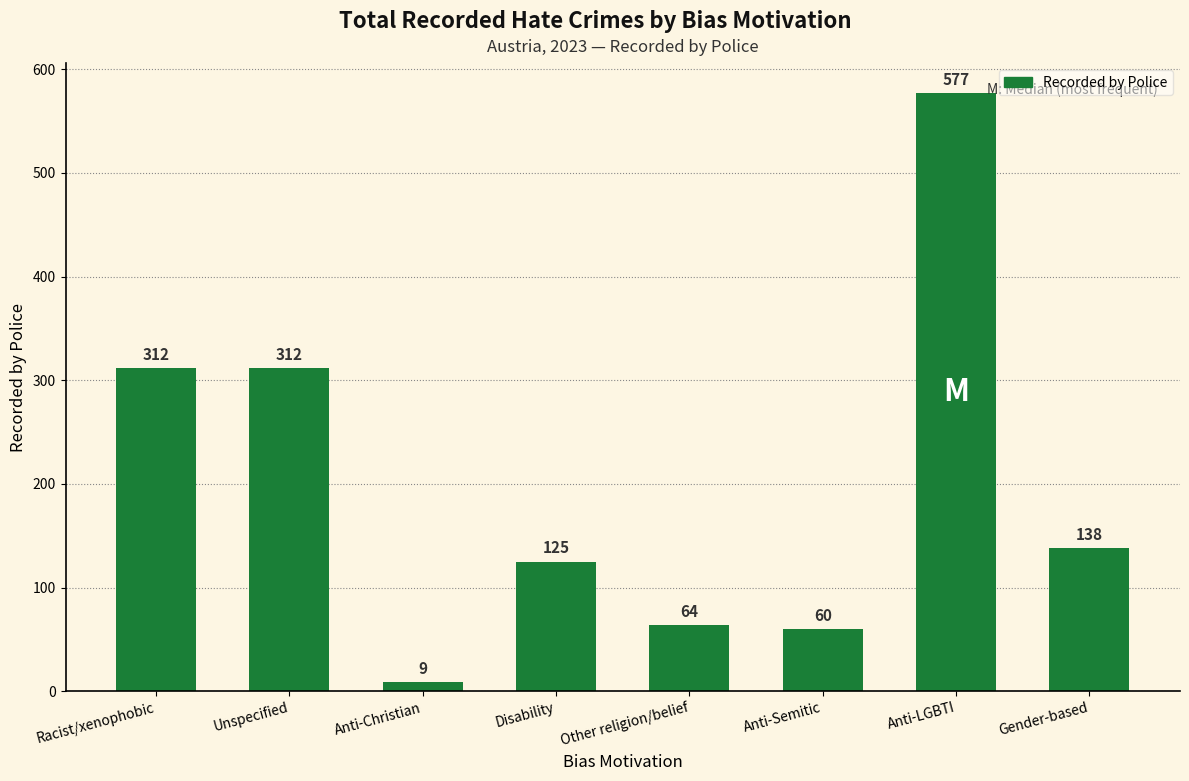

The value at Unspecified is 312. True or false?

True